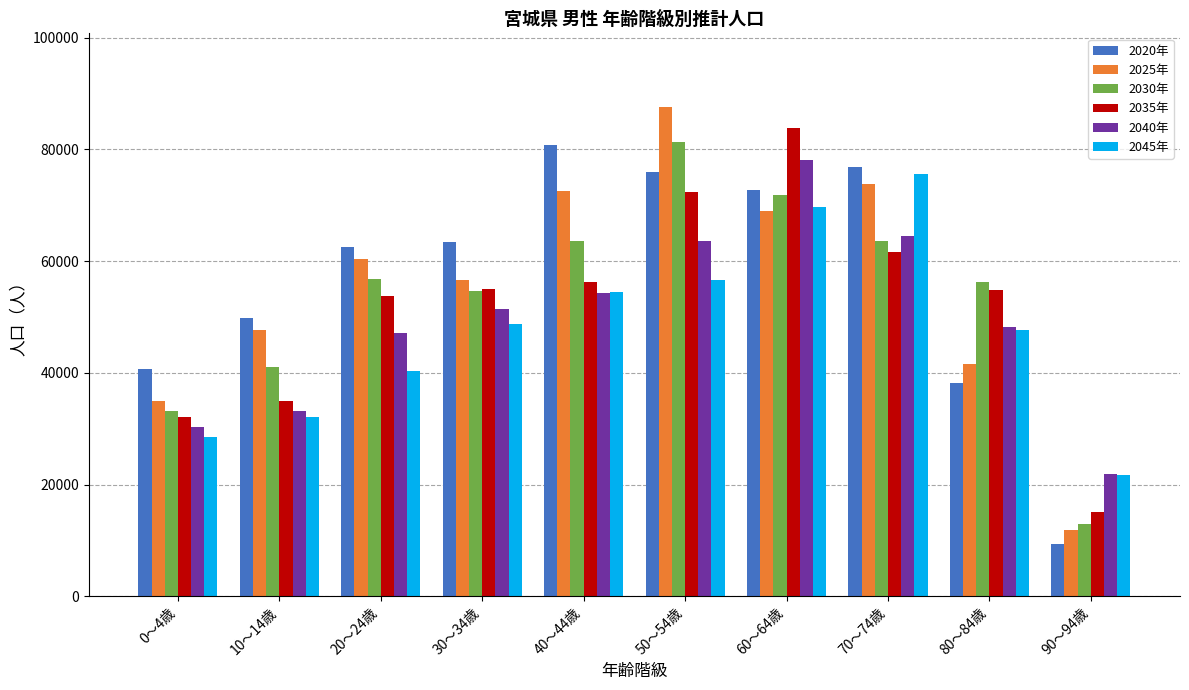

True or false: 2025年 has a value of 47669 at 10～14歳.

True